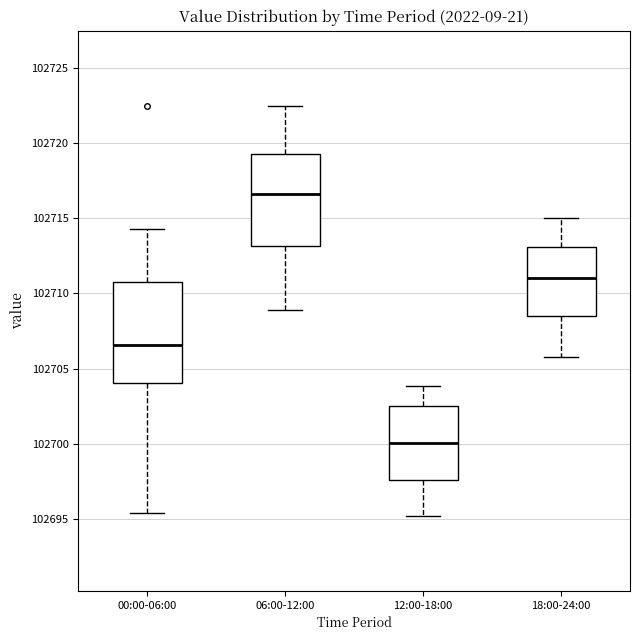

Where does the lower whisker of the box for 12:00-18:00 end on the y-axis? The values are not printed on the chart, so give them approximately, as read against the axis.

102695.0